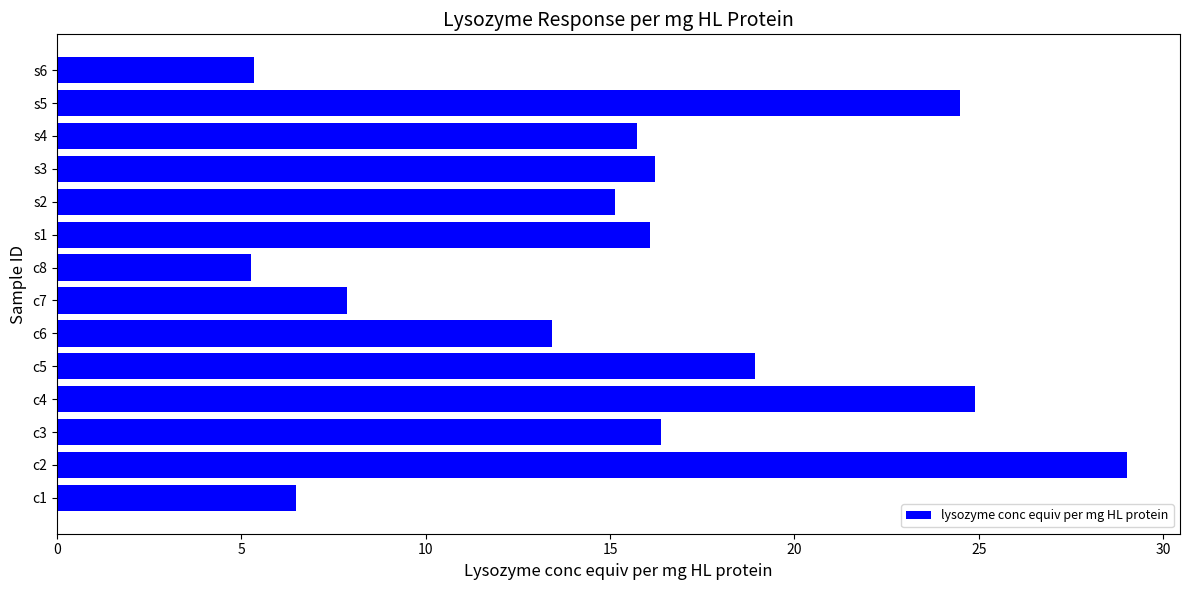

The chart shows a value of 16.4 at c3. True or false?

True